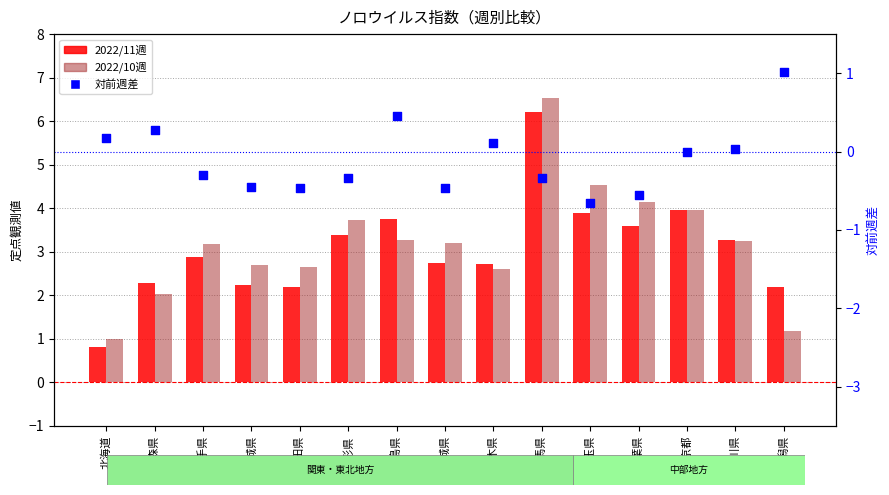

Which series contains the lowest Y value?

対前週差